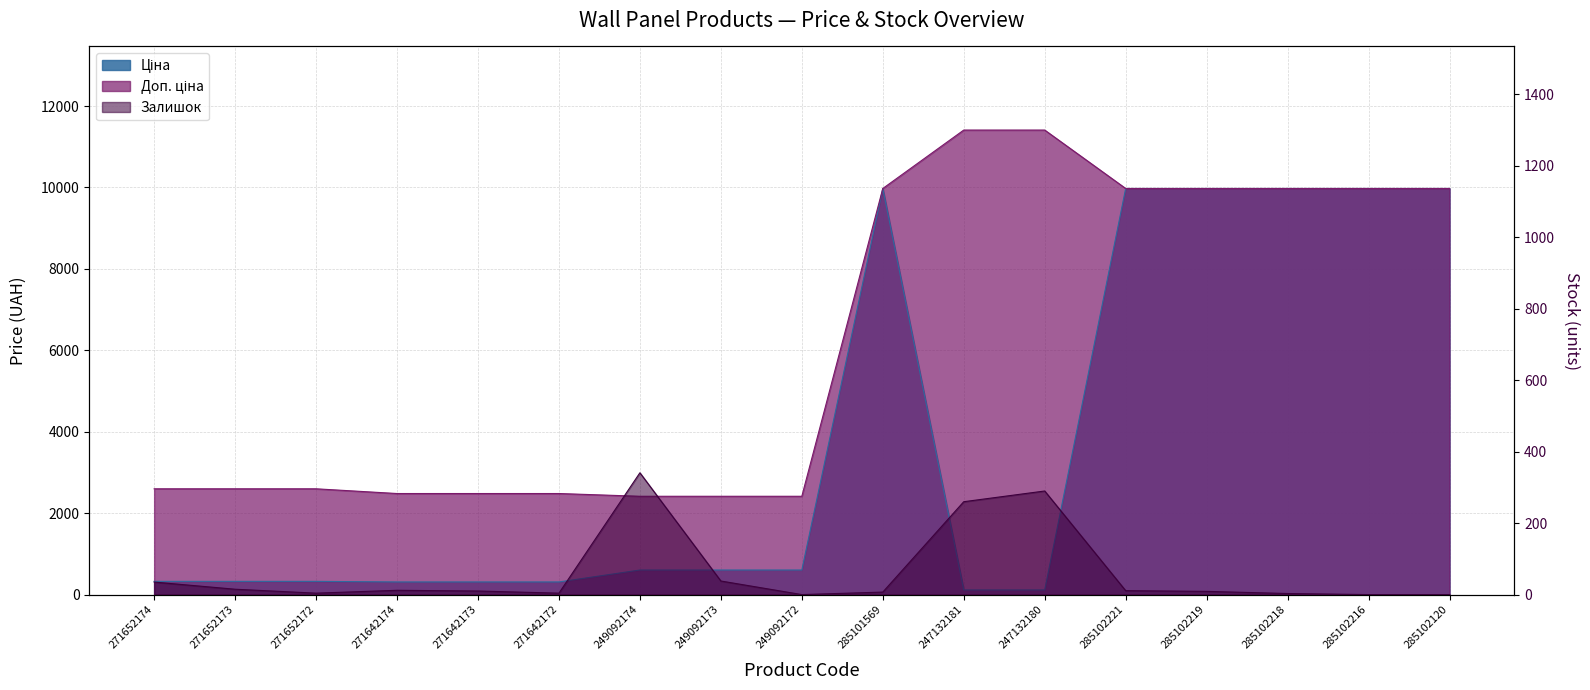

Is it true that Доп. ціна equals 2482.4 at 271642172?

True